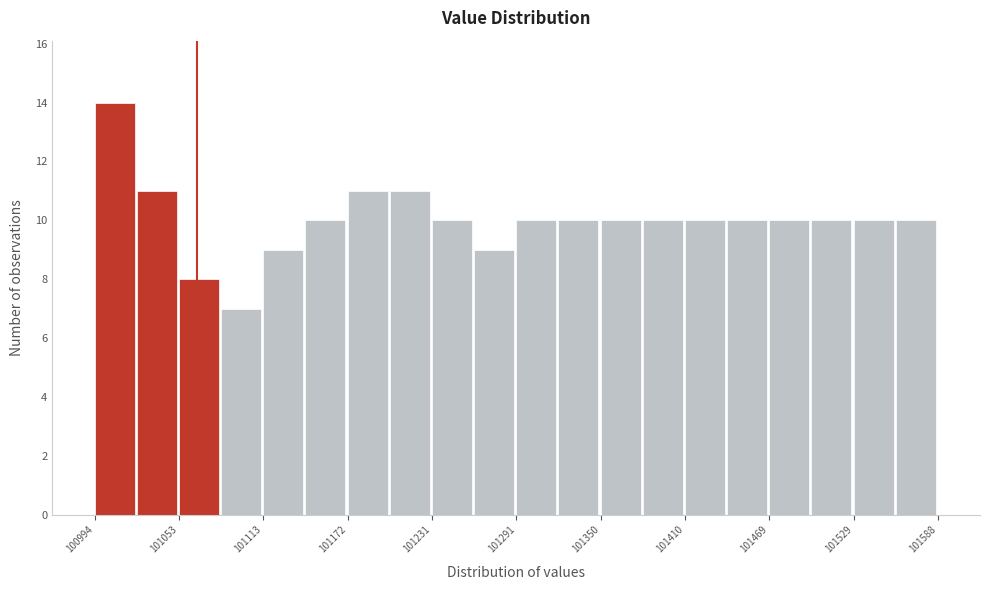

Around what value on the x-axis is the tallest bar? Give the approximate position of its centre, as read against the axis.

101010